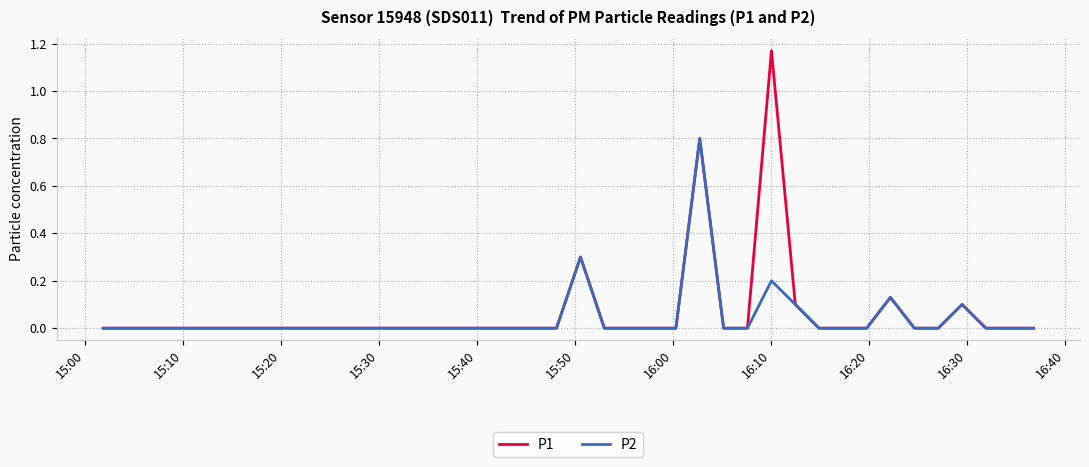

Count the number of data series in this chart.

2